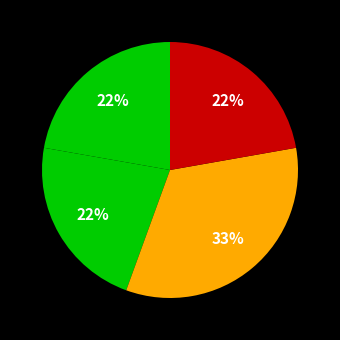

Is there any slice that represents more than half of the pie?

No